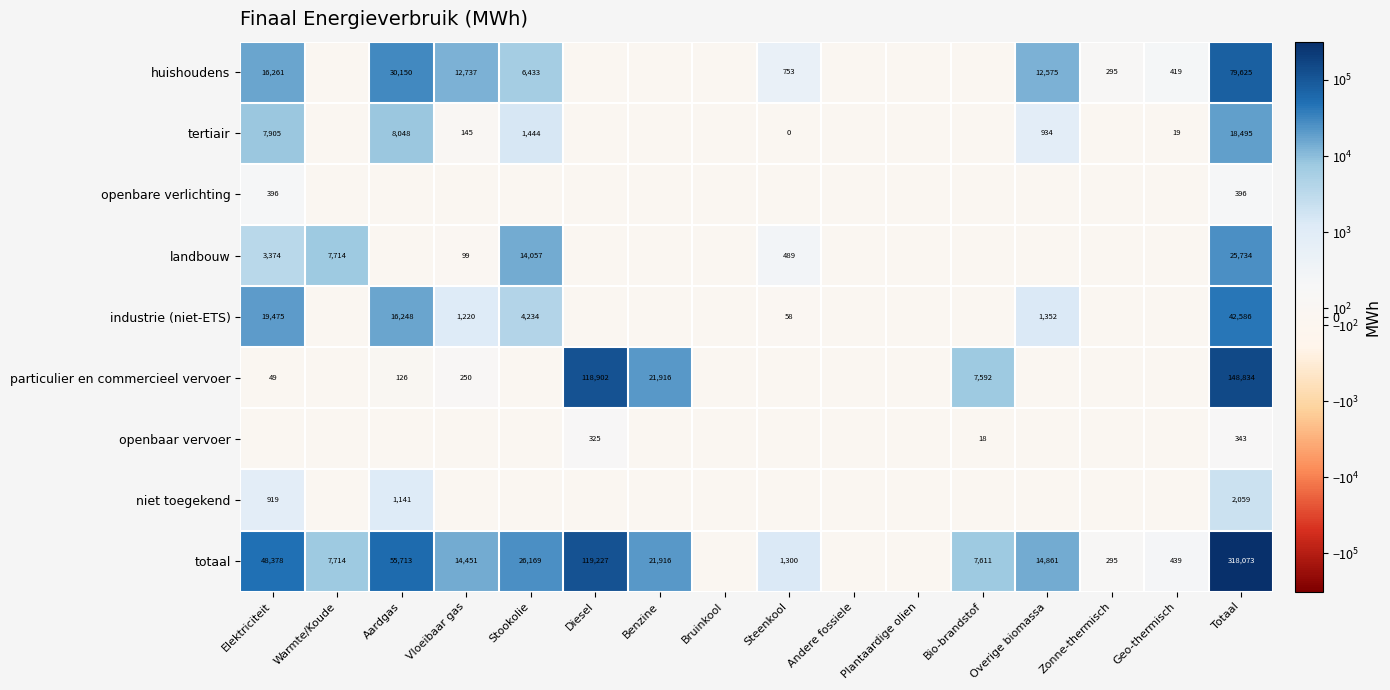

What is the sum of the totaal values at Vloeibaar gas and Overige biomassa?

29312